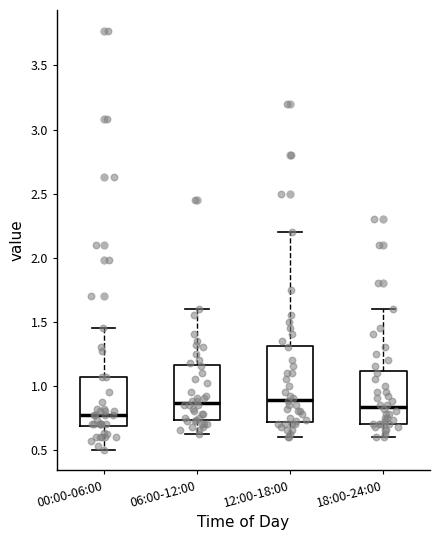

Reading left to right, transcribe this box plot: for each box, give where its median line is, the range the box spans, and where its two whiskers end, as read against the y-axis. The values are not printed on the chart, so give them approximately, as read against the axis.

00:00-06:00: median 0.75, box 0.70 to 1.05, whiskers 0.50 to 1.45
06:00-12:00: median 0.85, box 0.75 to 1.15, whiskers 0.60 to 1.60
12:00-18:00: median 0.90, box 0.70 to 1.30, whiskers 0.60 to 2.20
18:00-24:00: median 0.85, box 0.70 to 1.10, whiskers 0.60 to 1.60